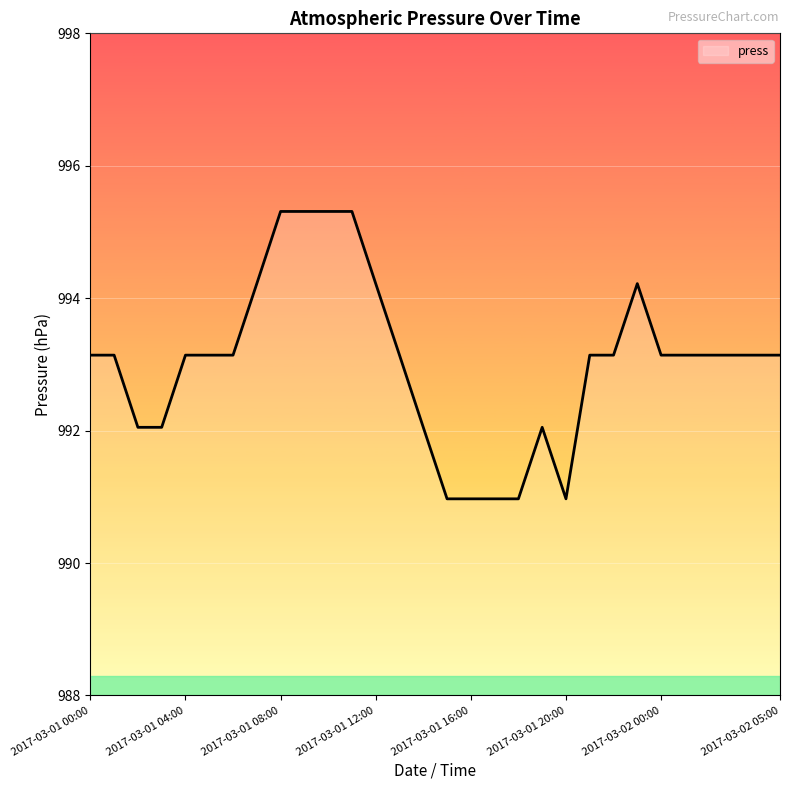

What is the smallest value displayed?

991.0